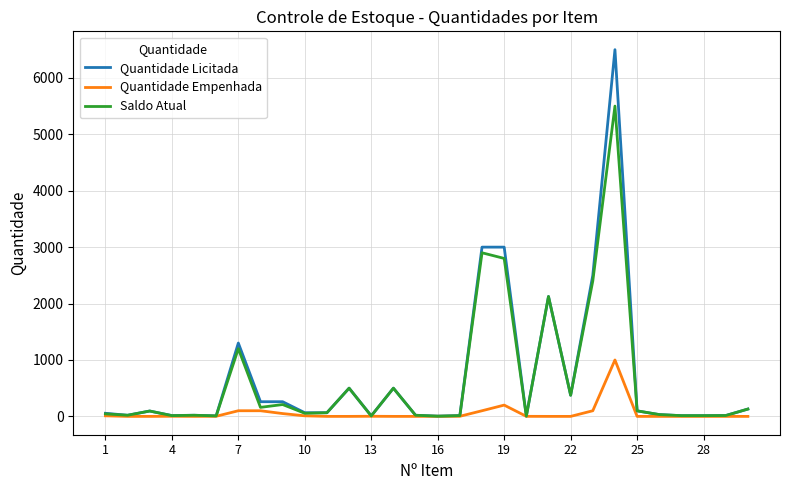

What is the greatest value displayed?

6500